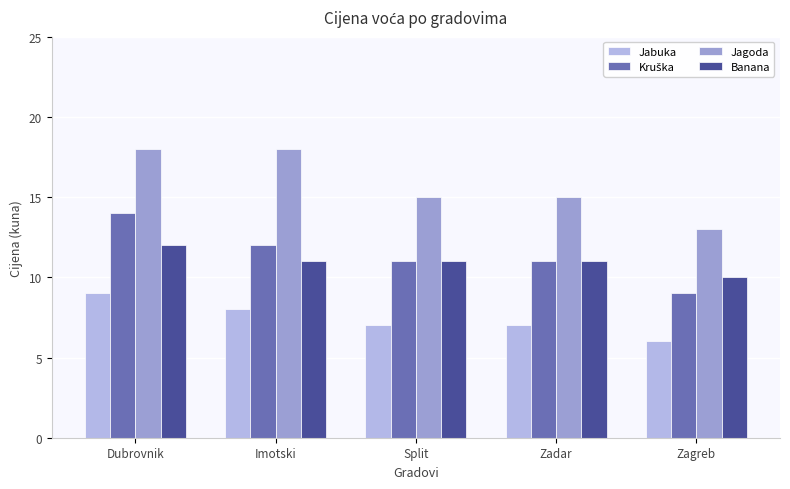

How many bars are there in each group?

4